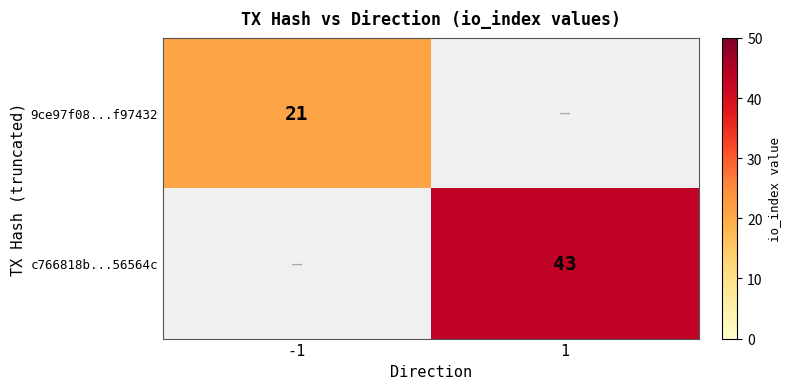

True or false: 9ce97f08...f97432 has a value of 21 at -1.

True